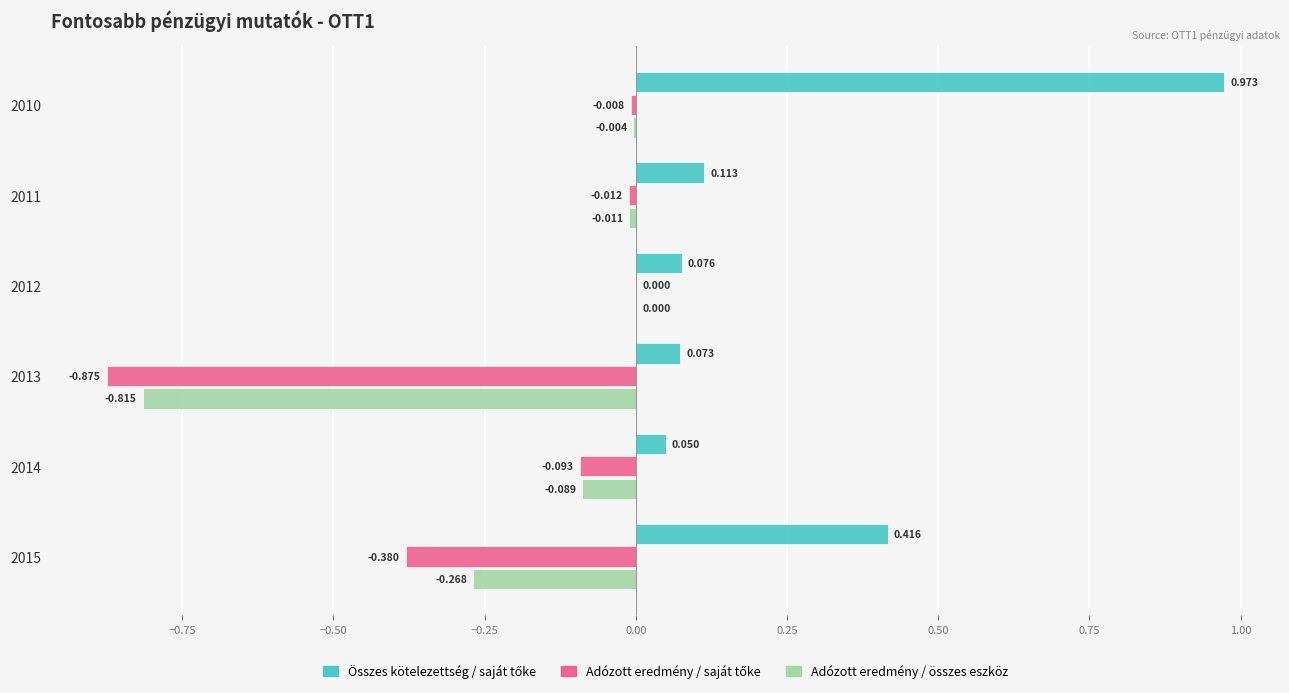

How many categories are shown in the chart?

6